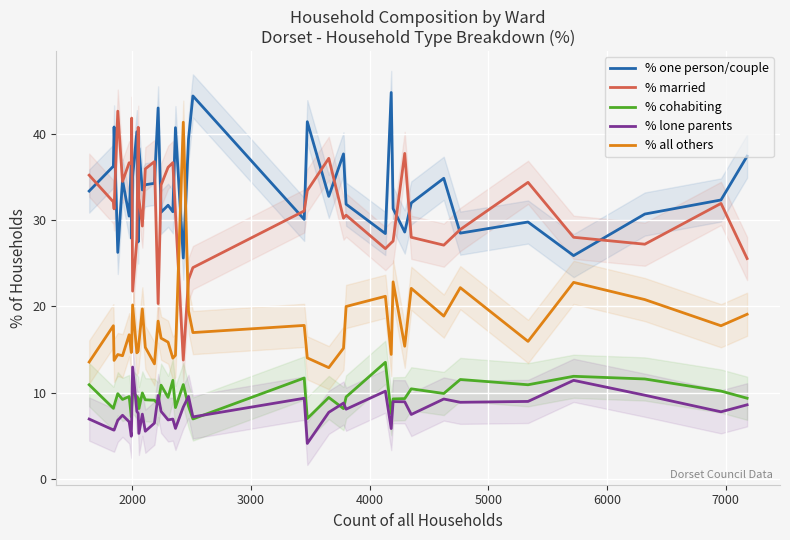

True or false: % lone parents and % one person/couple cross at least once.

False